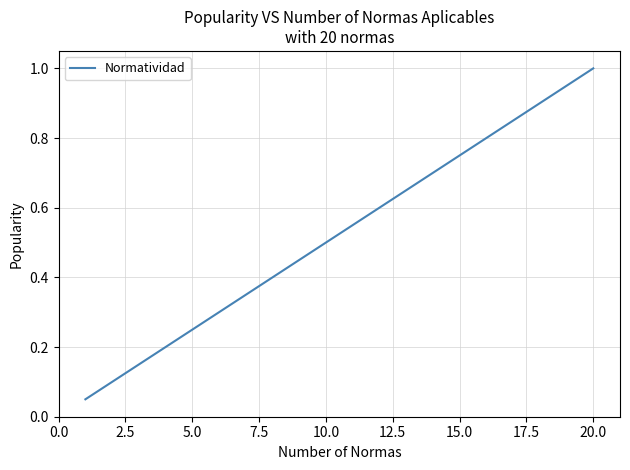

What is the maximum value shown in the chart?

1.0